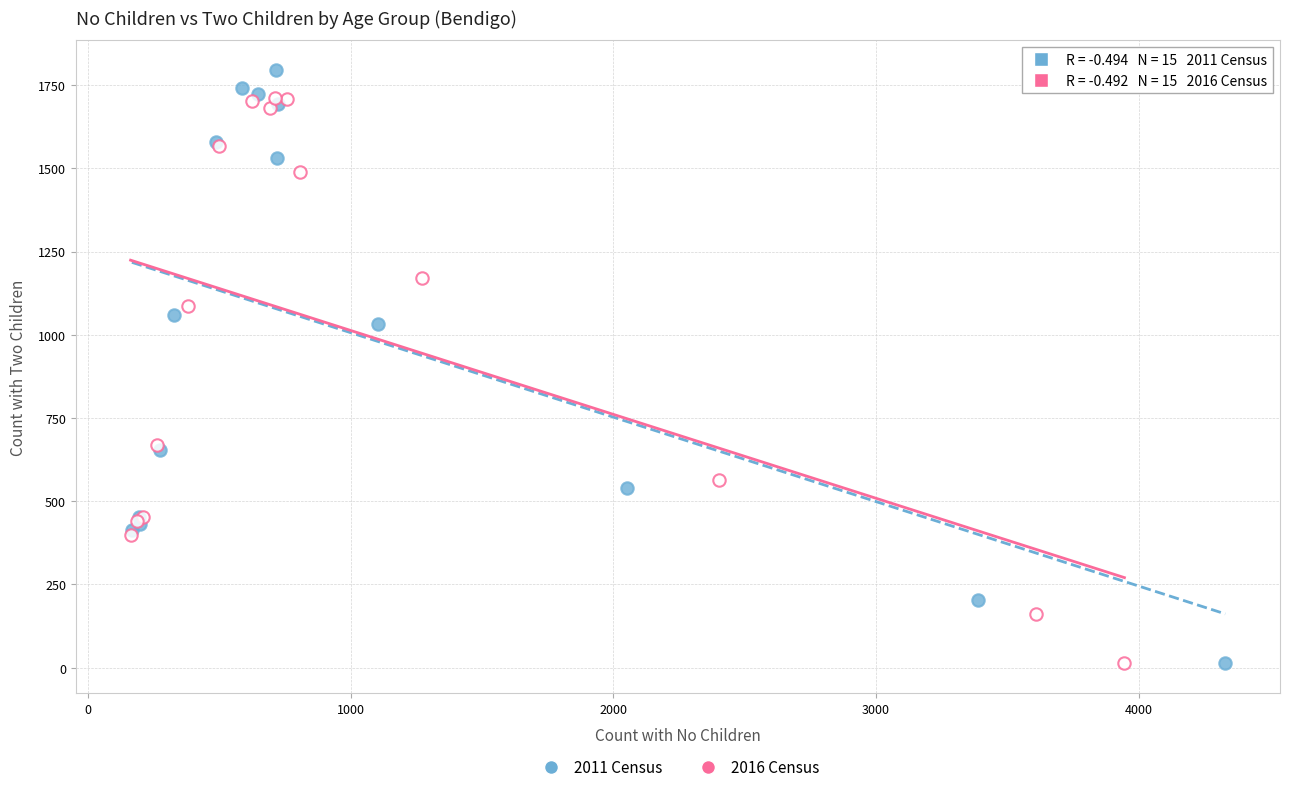

What are all the series names shown in the legend?

2011 Census, 2016 Census